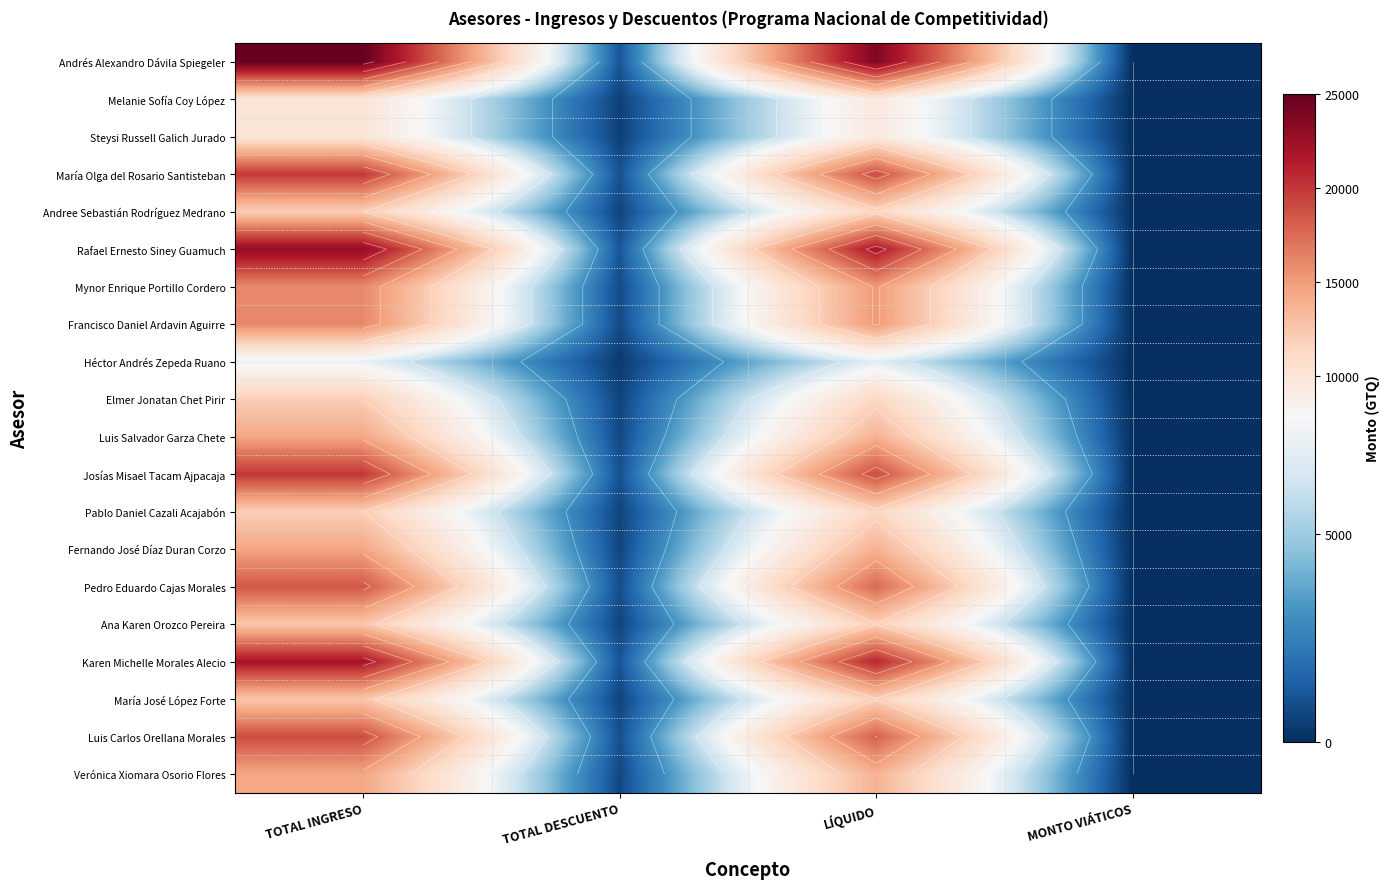

Between TOTAL INGRESO and MONTO VIÁTICOS, which is larger?

TOTAL INGRESO